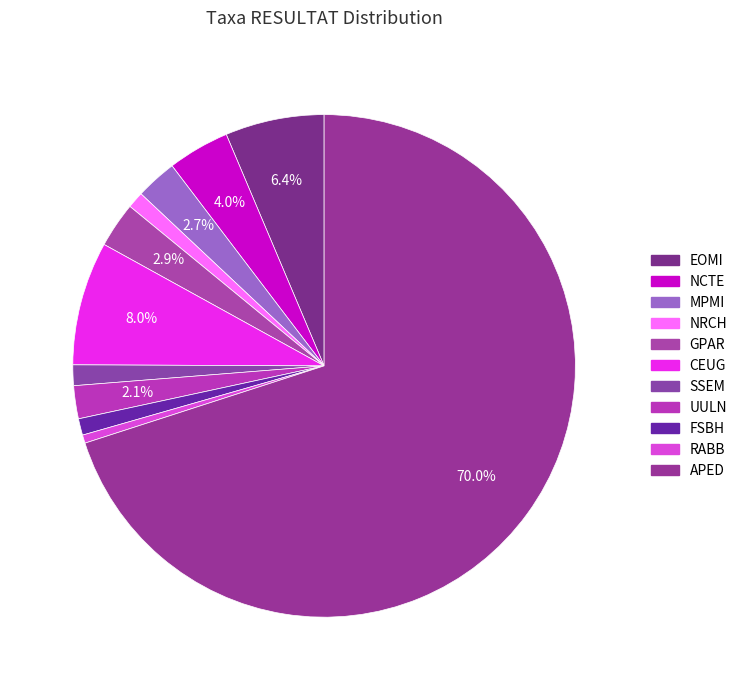

What is the ratio of the value at UULN to the value at FSBH?

2.0